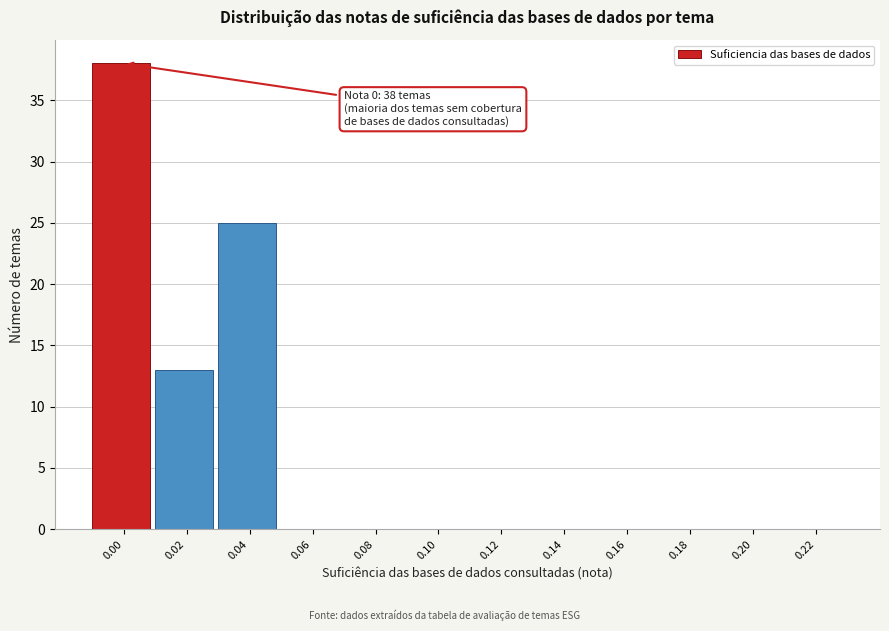

Reading left to right, what are all the values shown in this chart?

0.00=38	0.02=13	0.04=25	0.06=0	0.08=0	0.10=0	0.12=0	0.14=0	0.16=0	0.18=0	0.20=0	0.22=0